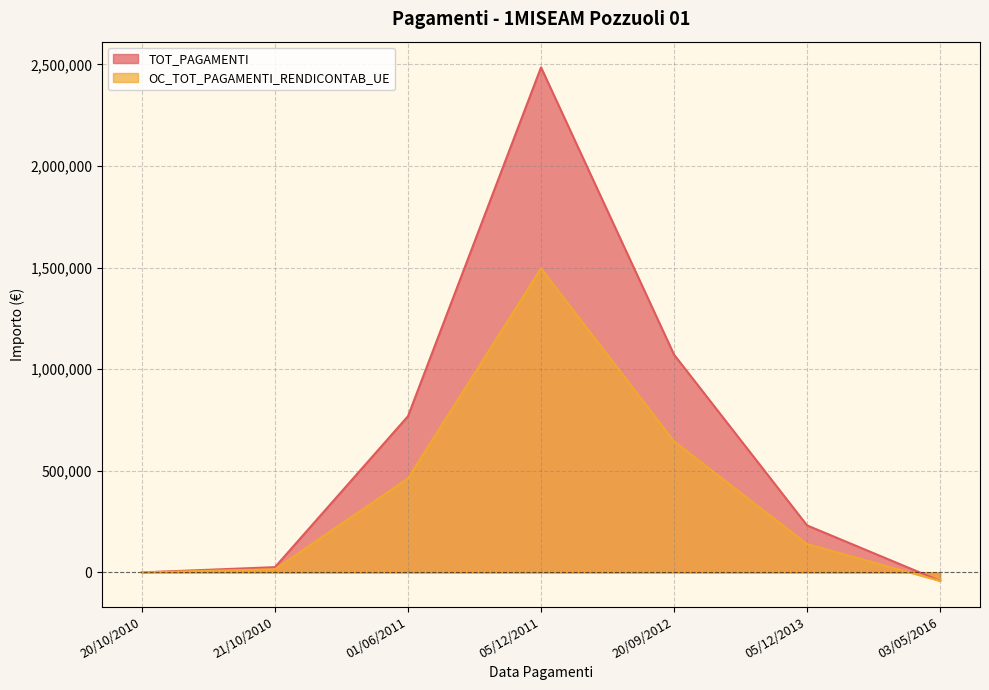

List the series in order of their overall mean, lowest first.

OC_TOT_PAGAMENTI_RENDICONTAB_UE, TOT_PAGAMENTI